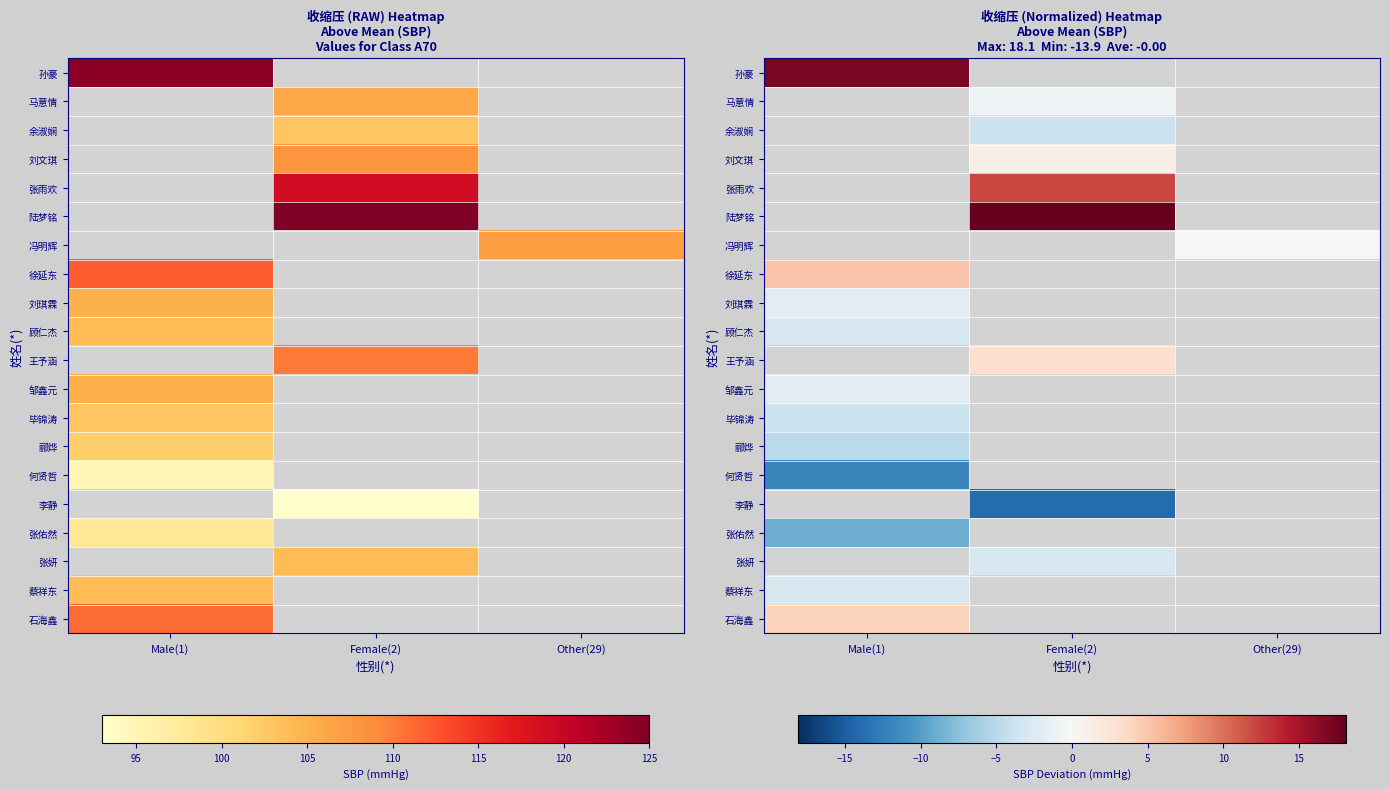

True or false: 徐延东 has a value of 5.1 at Male(1).

True